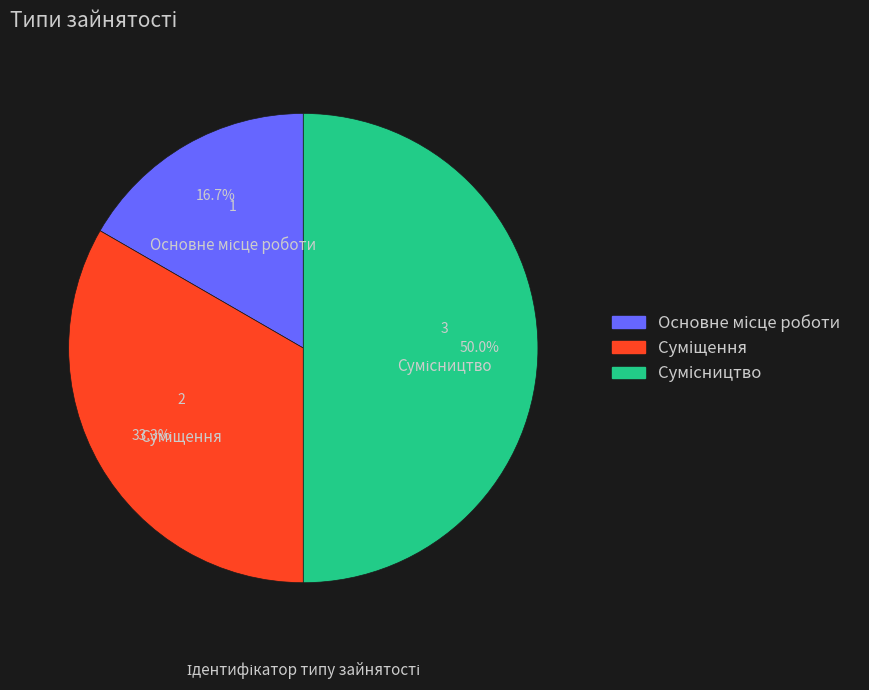

How many segments does this pie chart have?

3